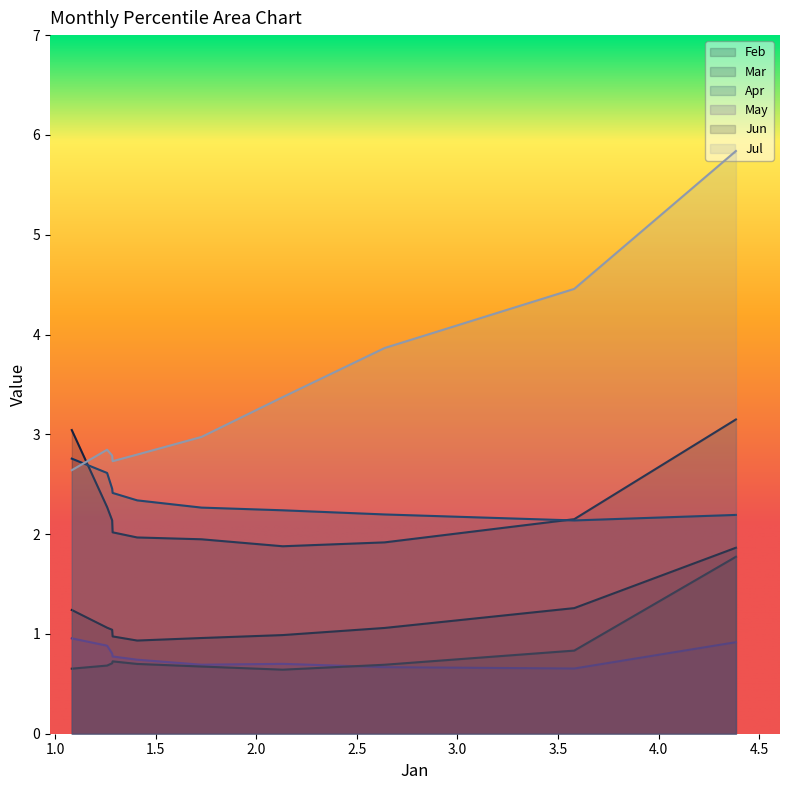

True or false: Jun and Jul cross at least once.

False